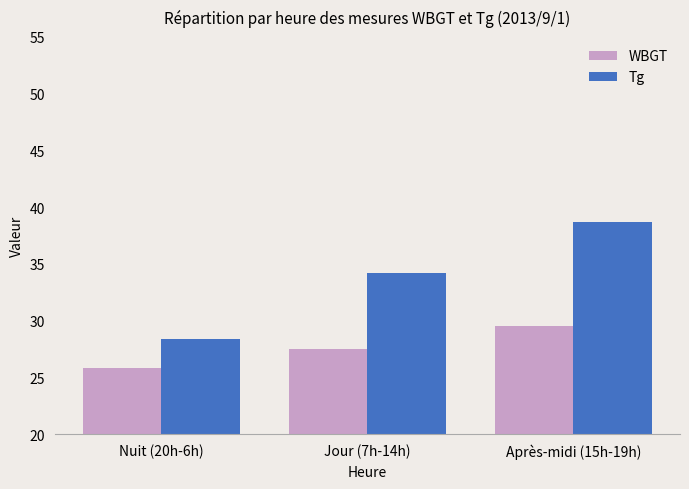

Where does the WBGT series first go above 27?

Jour (7h-14h)